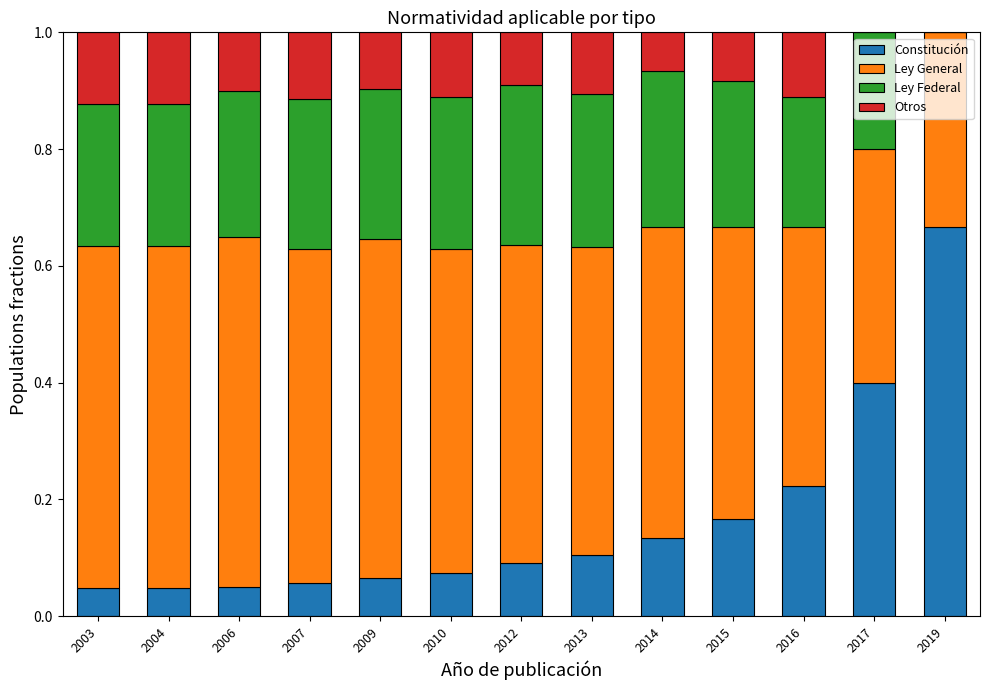

Which category has the highest value in the Constitución series?

2019